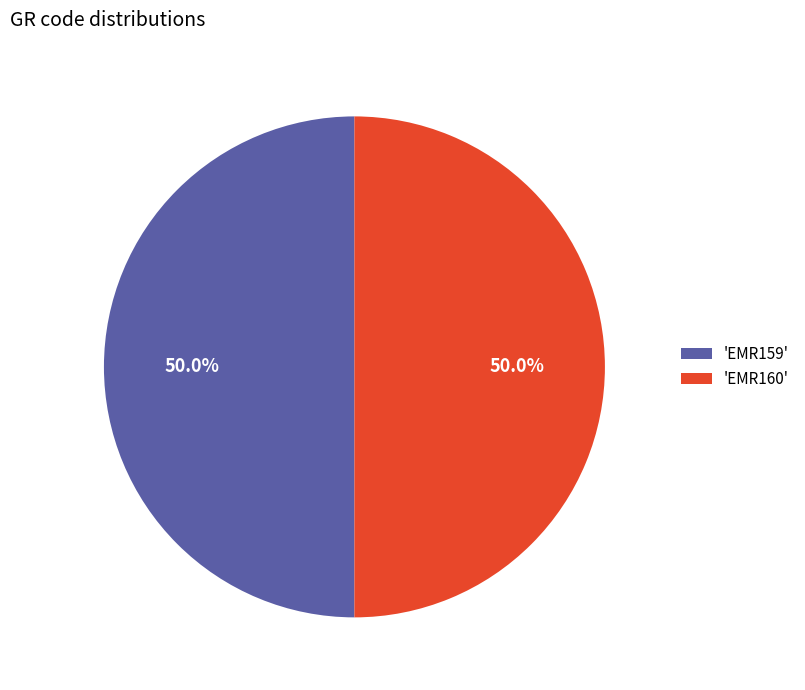

Approximately how many times larger is the value at 'EMR160' compared to 'EMR159'?

1.0